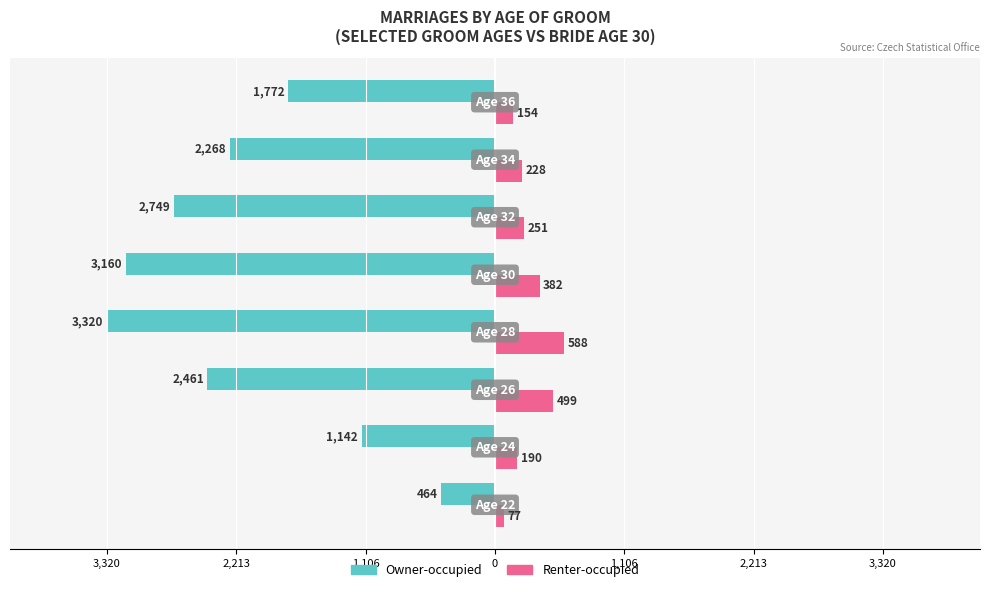

What are all the series names shown in the legend?

Owner-occupied, Renter-occupied